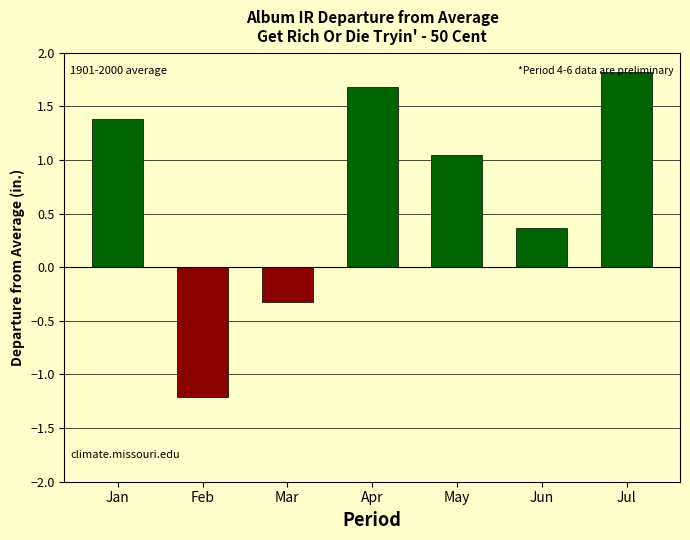

Is it true that the value at Jan is 2.2?

False